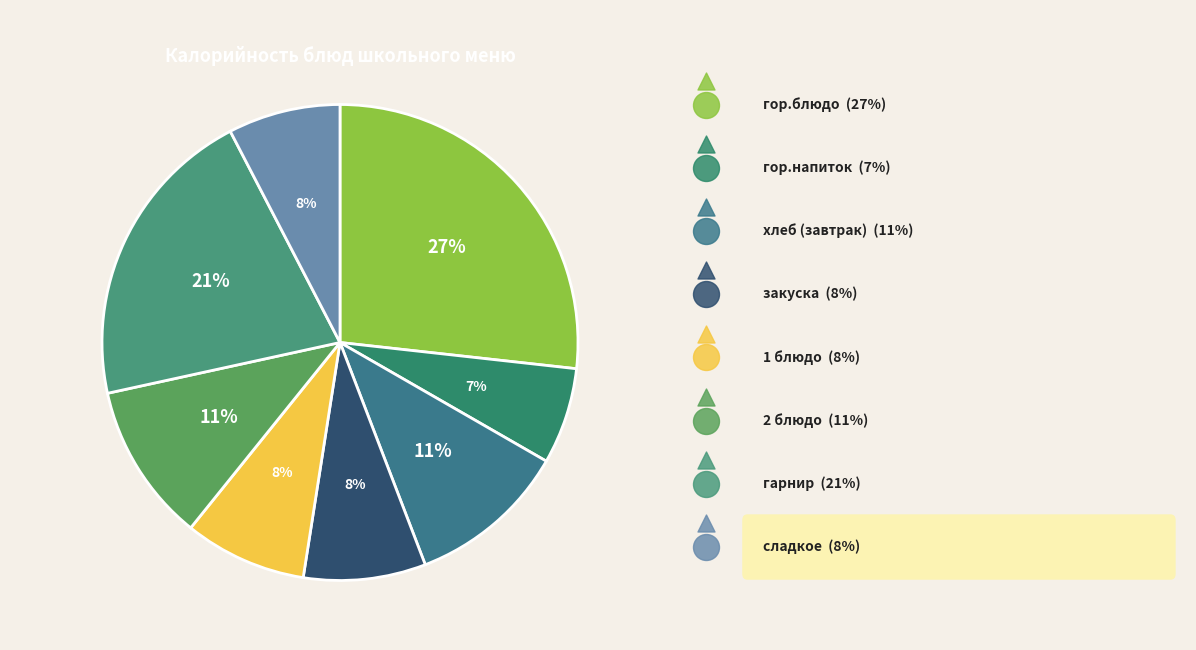

To the nearest percent, what portion does сладкое represent?

8%